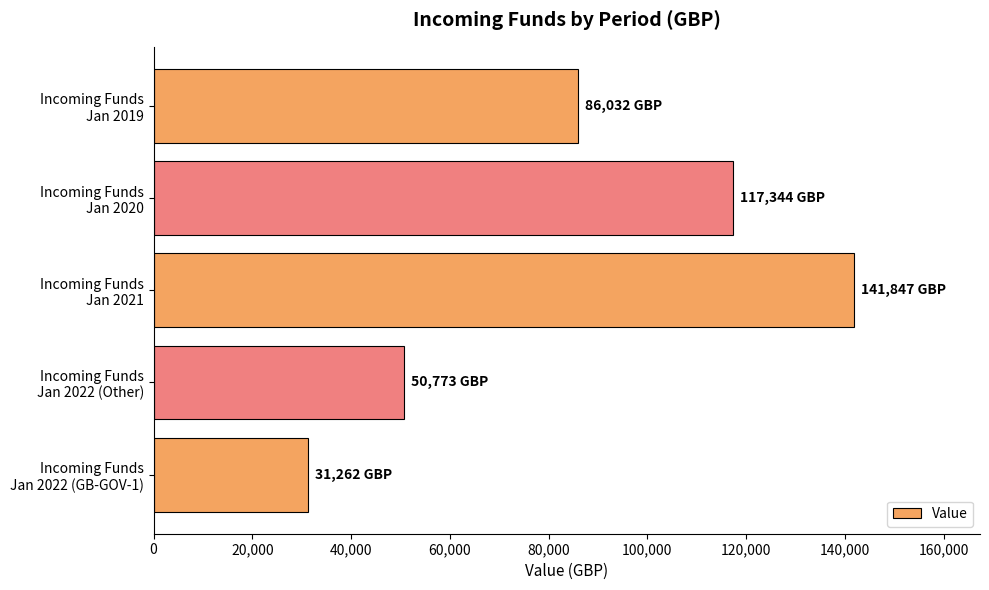

What is the average value?

85452